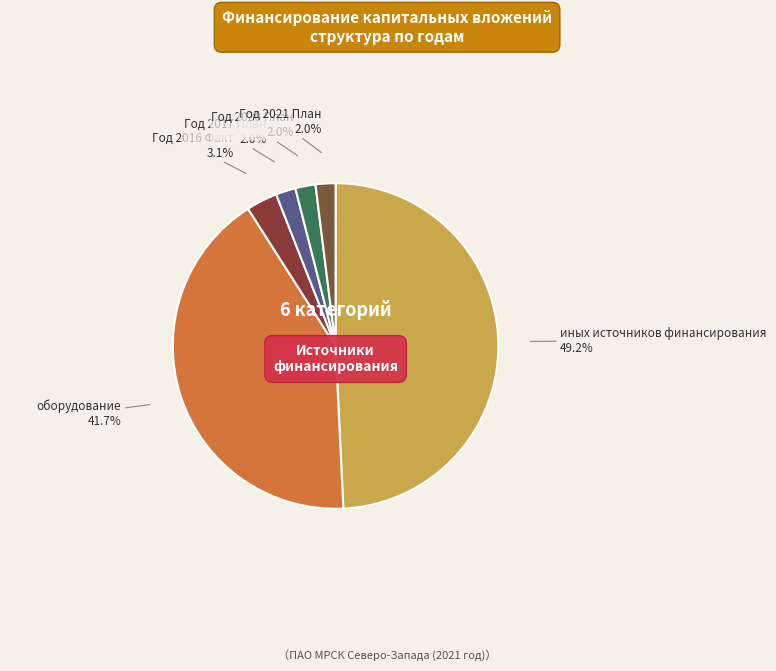

How many segments does this pie chart have?

6